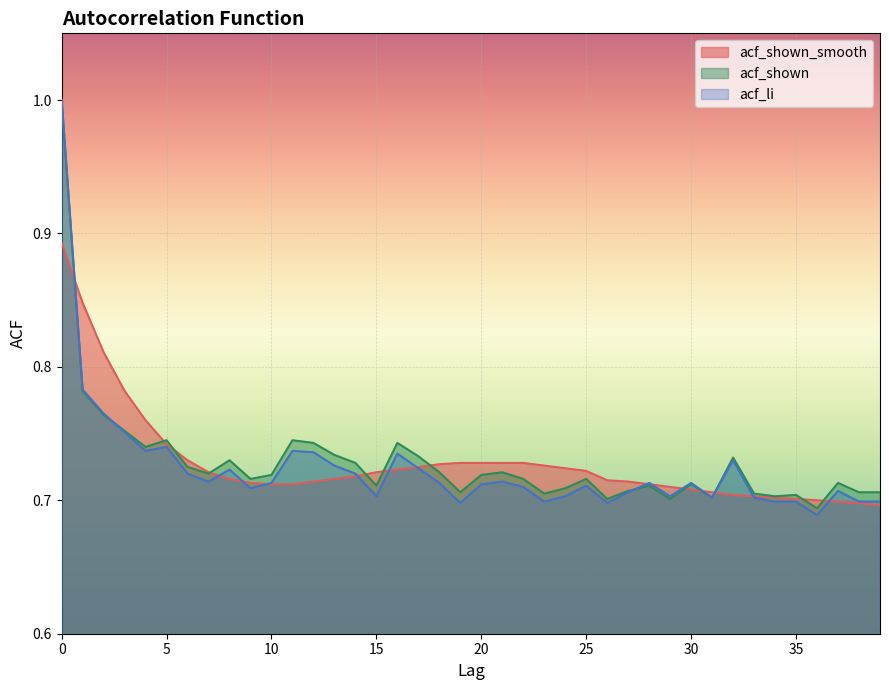

In acf_shown, how many points are higher than both neighbors (excluding endpoints)?

11